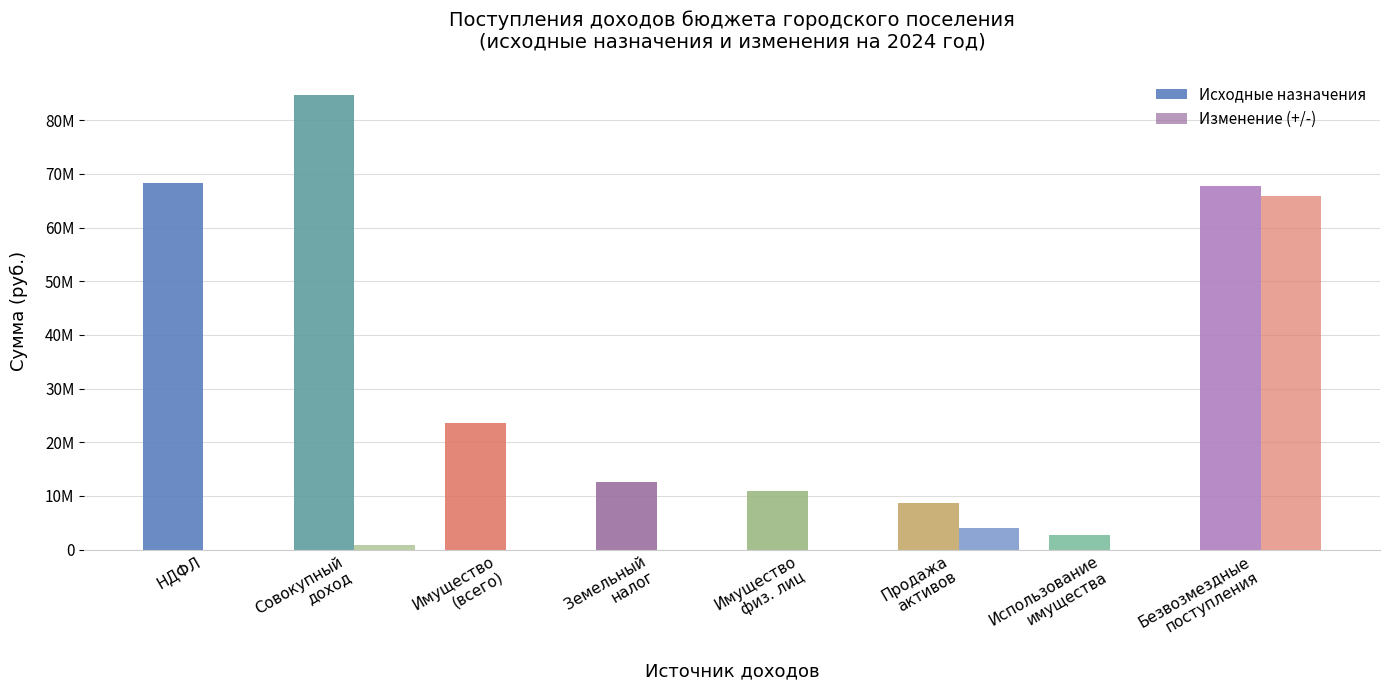

What is the difference between the maximum and minimum values in the Изменение (+/-) series?

65864613